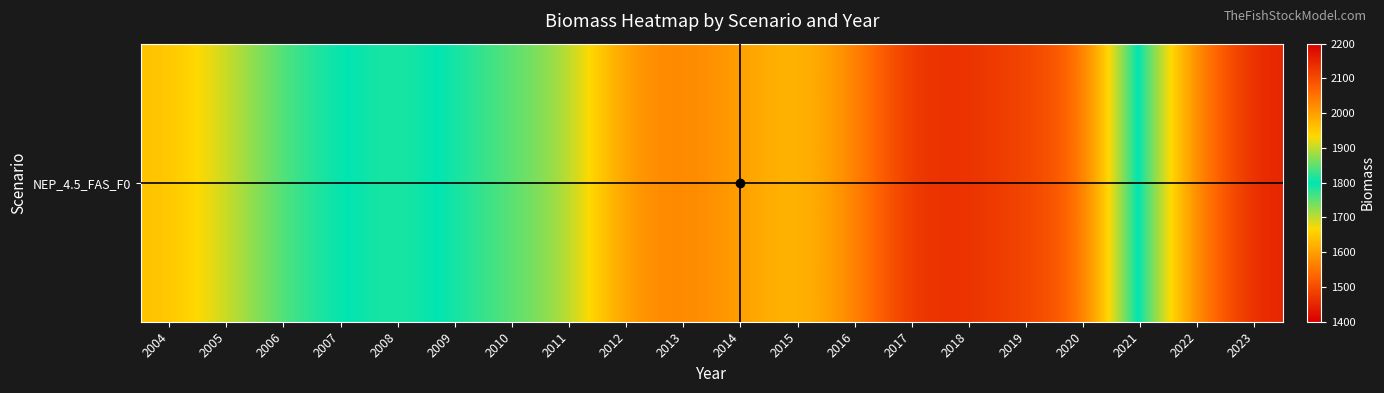

What is the average value?

1695.2